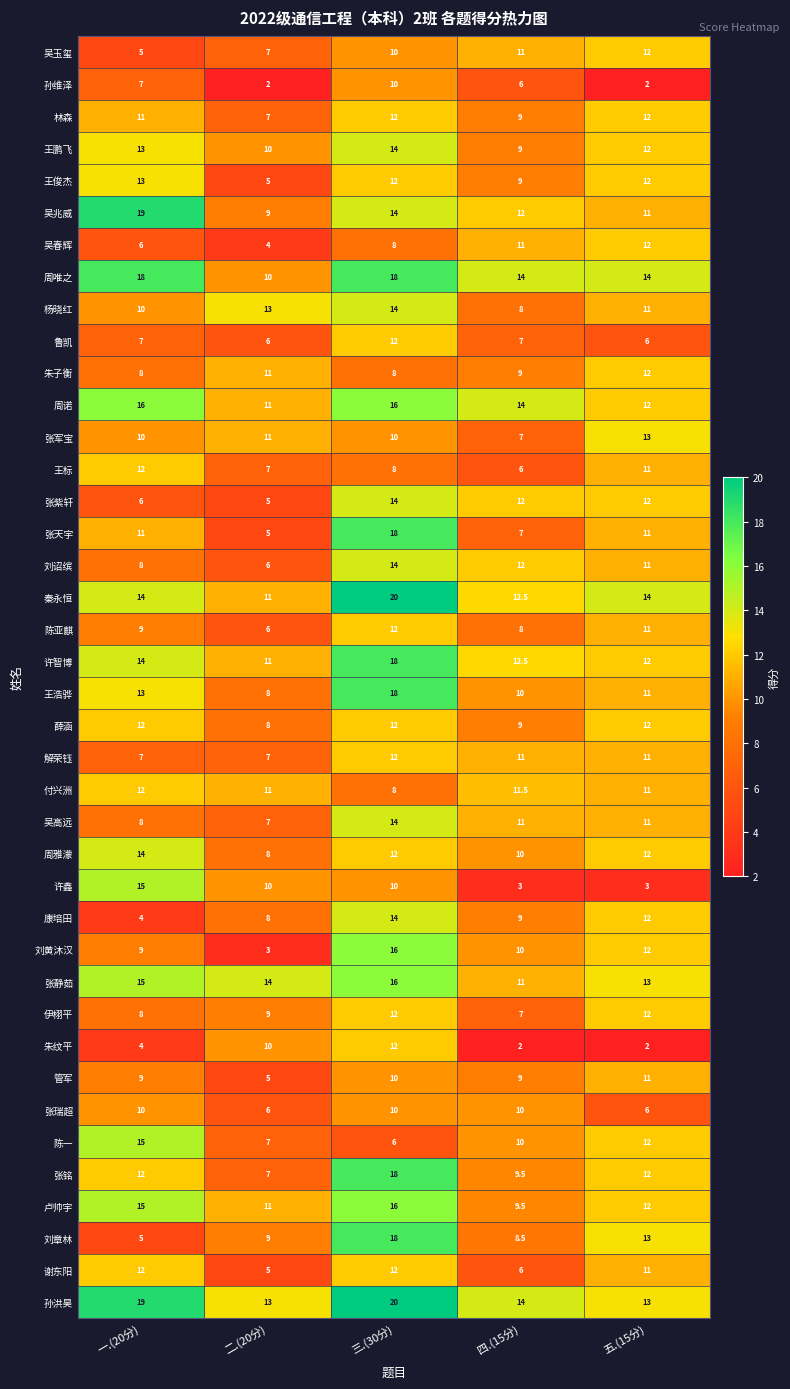

What is the lowest value of the 刘诏缤 series?

6.0